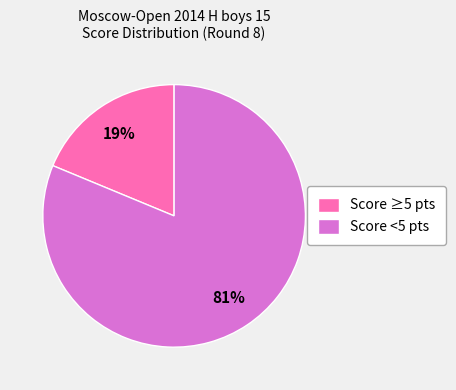

The Score ≥5 pts slice represents 33% of the pie. True or false?

False